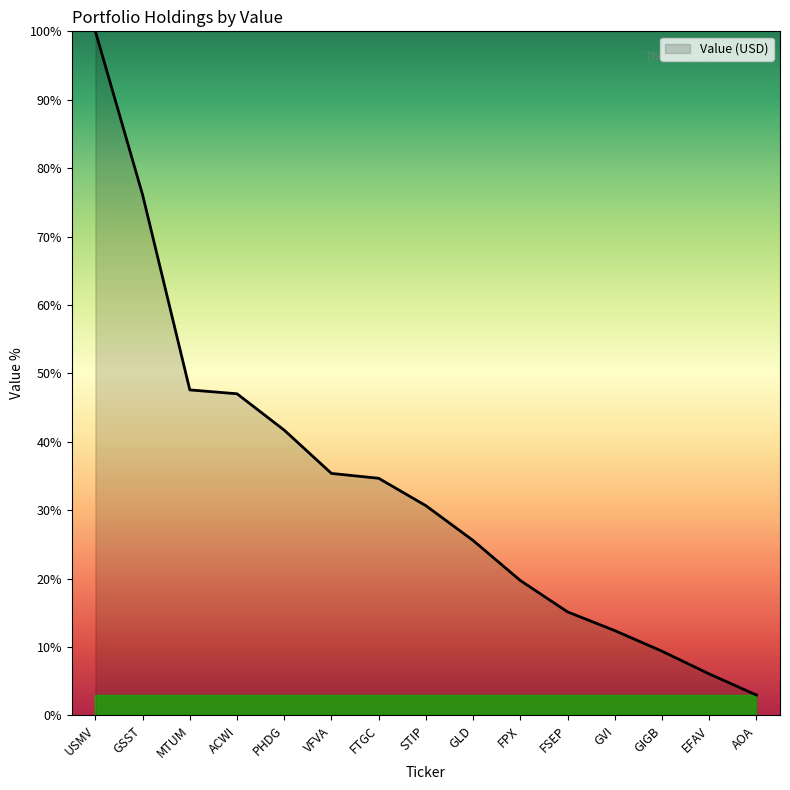

What is the sum of all values?

504.4